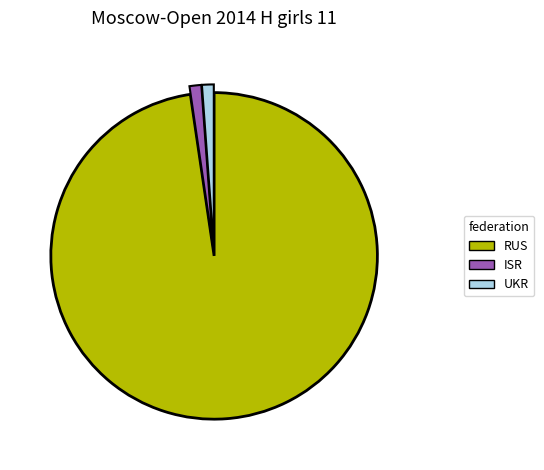

Is there a majority slice in this chart?

Yes